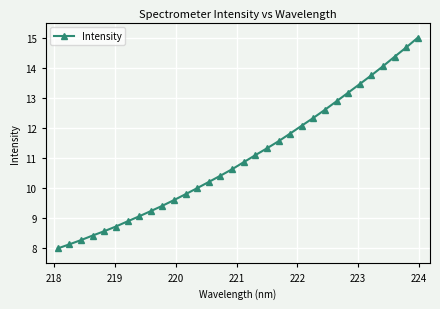

What is the smallest value displayed?

8.0